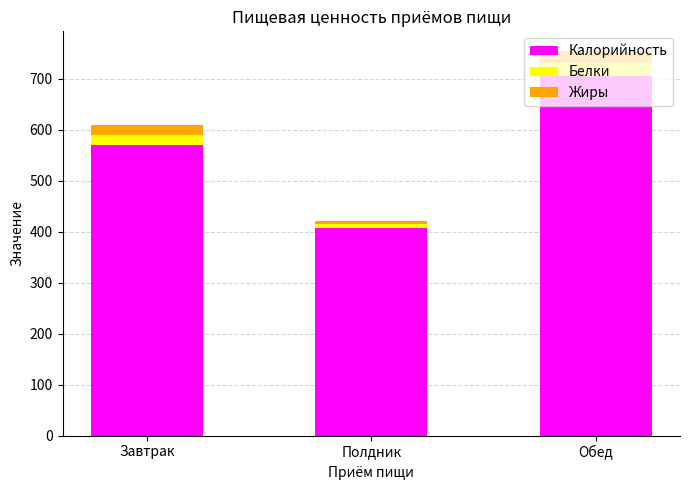

What is the minimum value for Калорийность?

406.5